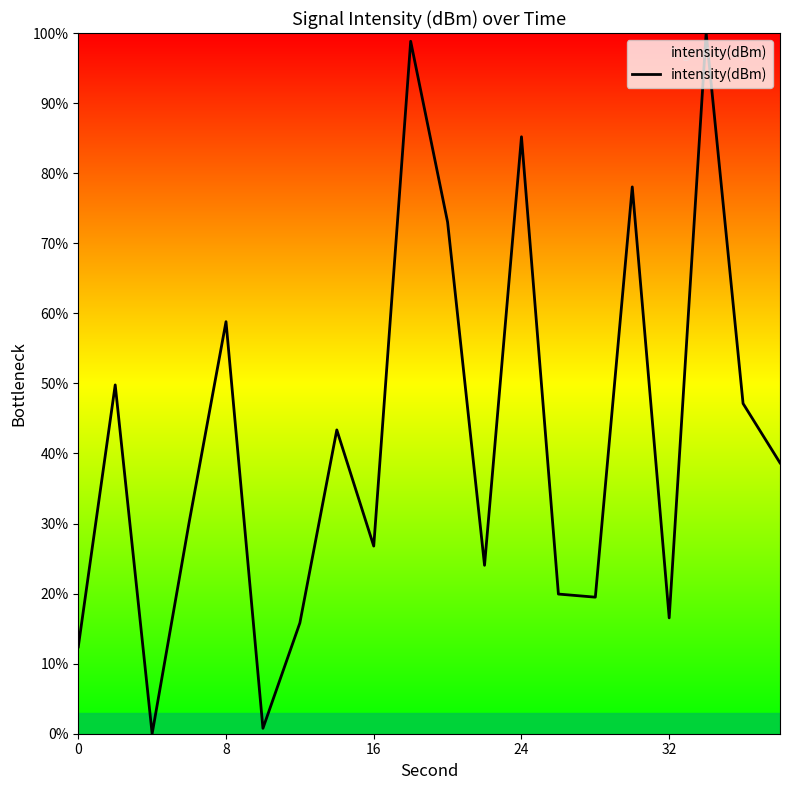

Does the chart have visible grid lines?

No